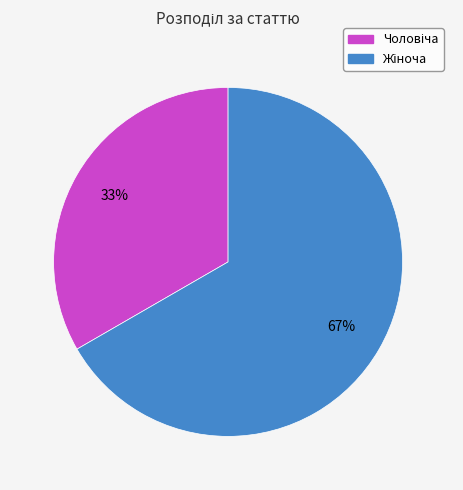

To the nearest percent, what is the average slice percentage?

50%